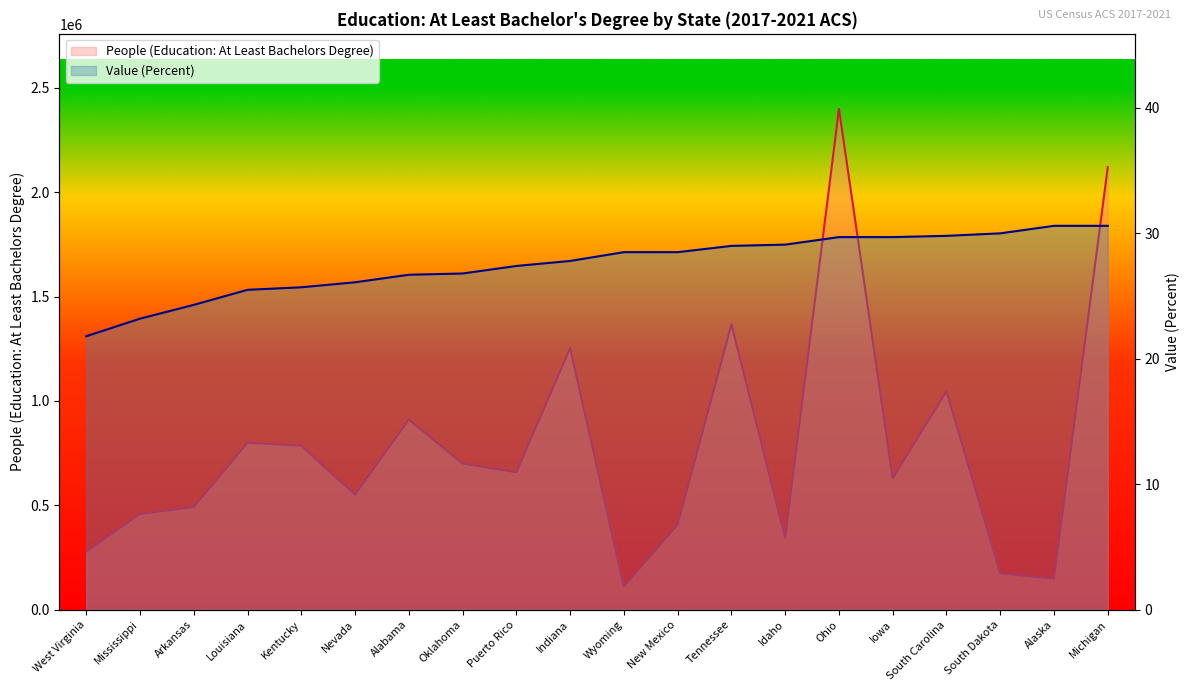

True or false: Value (Percent) and People (Education: At Least Bachelors Degree) intersect in this chart.

False